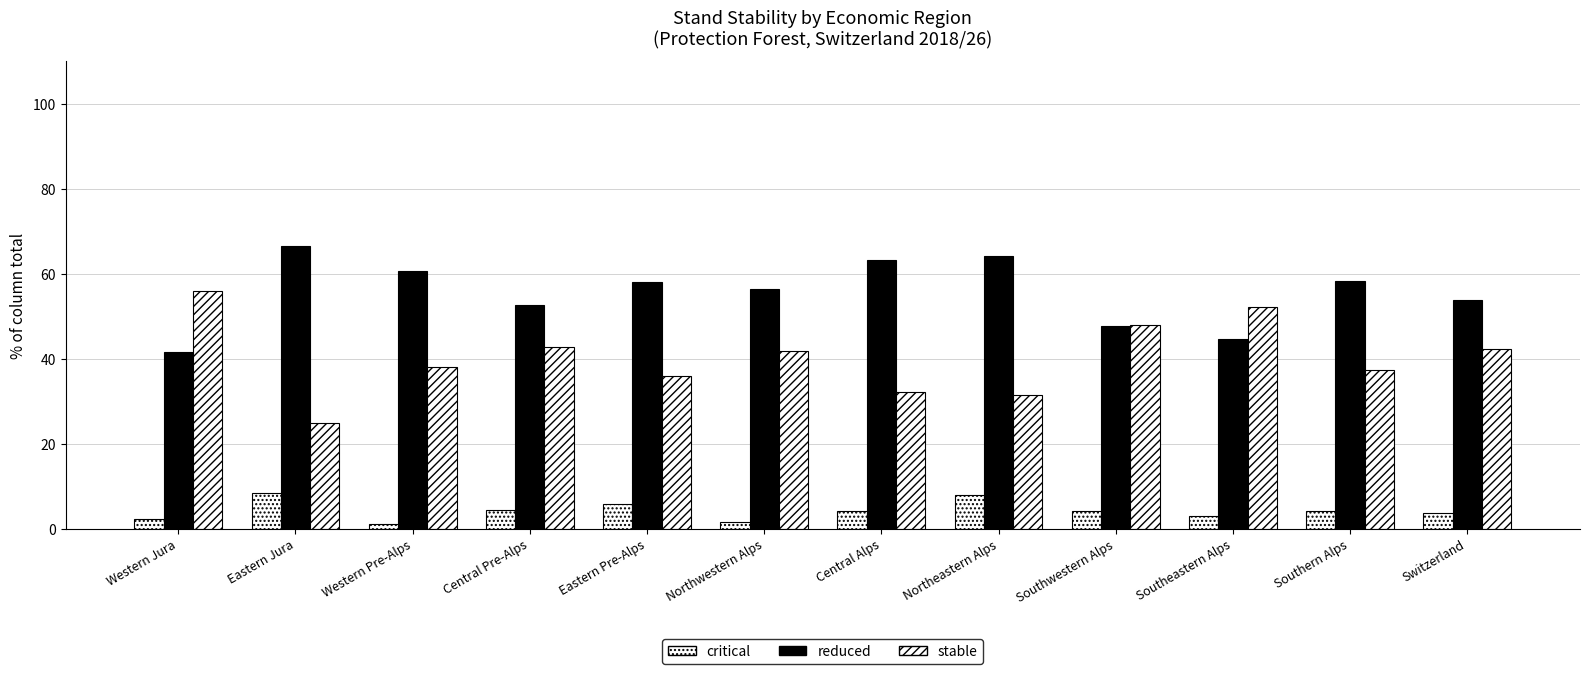

Is the value of stable at Central Alps greater than the value of critical at Central Alps?

Yes